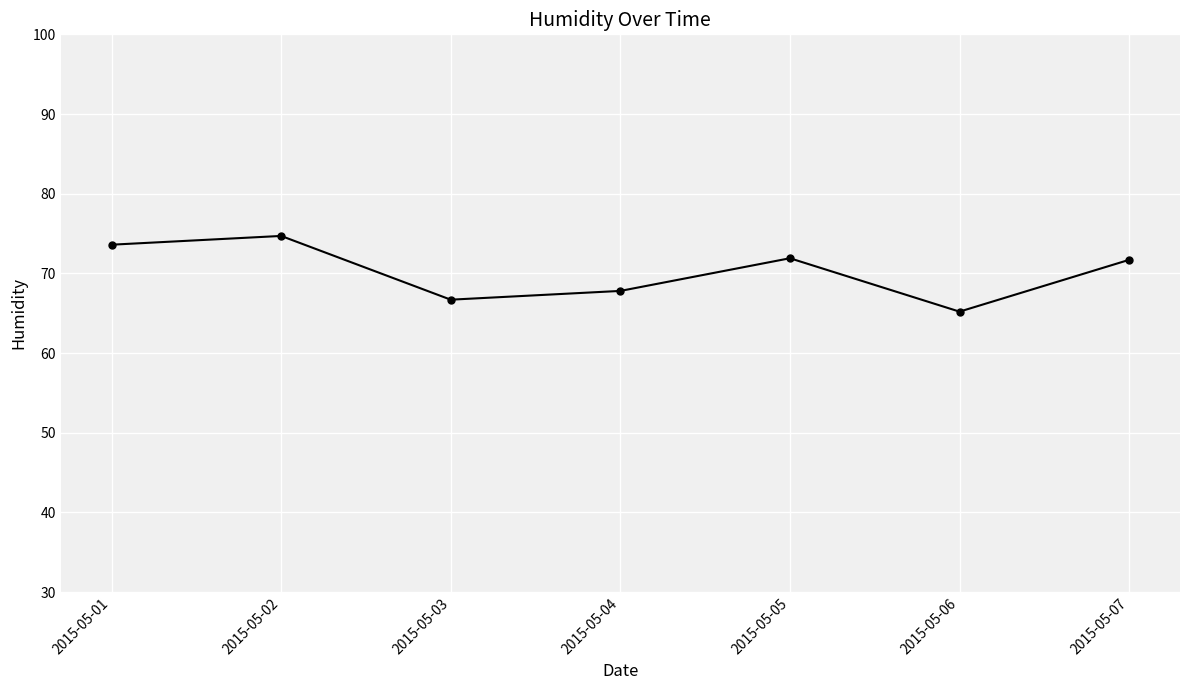

Between 2015-05-05 and 2015-05-02, which is larger?

2015-05-02